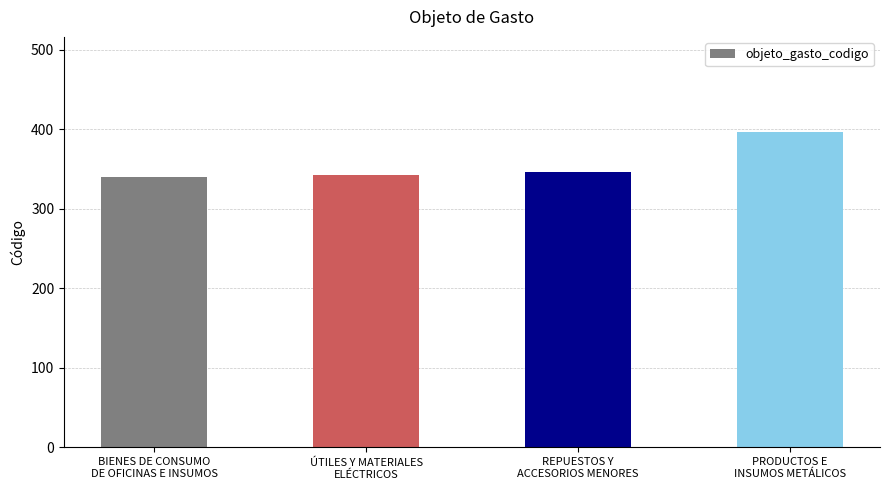

Reading left to right, what are all the values shown in this chart?

BIENES DE CONSUMO
DE OFICINAS E INSUMOS=340	ÚTILES Y MATERIALES
ELÉCTRICOS=343	REPUESTOS Y
ACCESORIOS MENORES=346	PRODUCTOS E
INSUMOS METÁLICOS=397